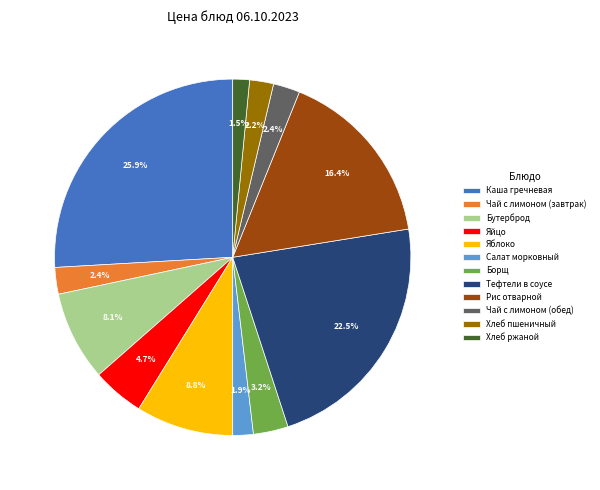

Combined, what portion of the pie is Салат морковный and Яблоко?

10.7%